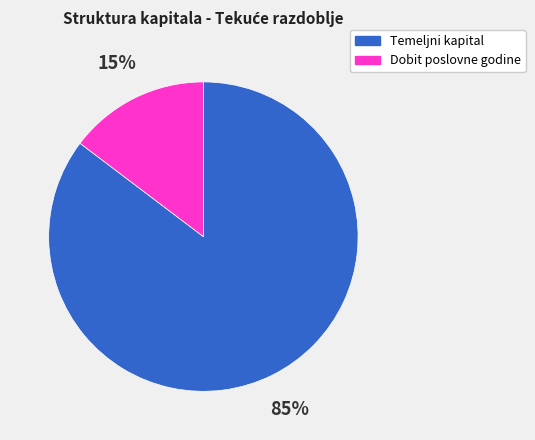

Does any single category account for the majority?

Yes